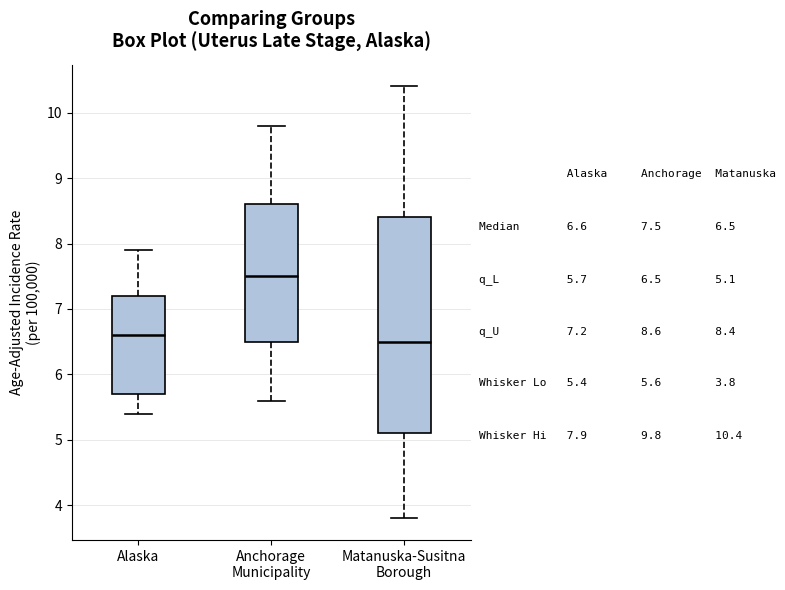

Which box is the tallest, from its lower edge to its upper edge?

Matanuska-Susitna Borough